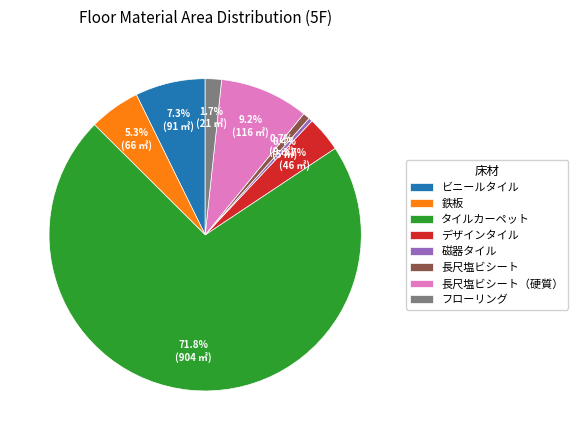

What portion of the pie excludes フローリング?

98.3%